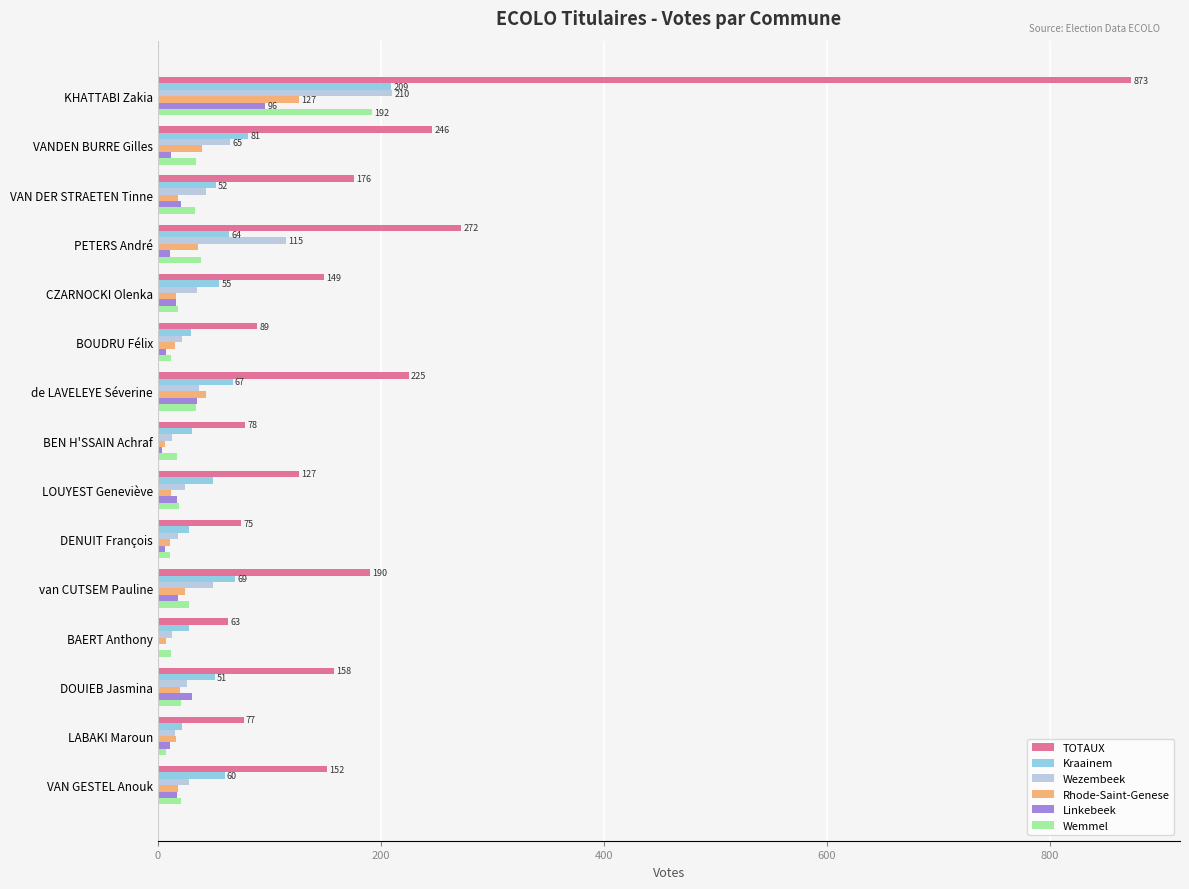

What are all the series names shown in the legend?

TOTAUX, Kraainem, Wezembeek, Rhode-Saint-Genese, Linkebeek, Wemmel